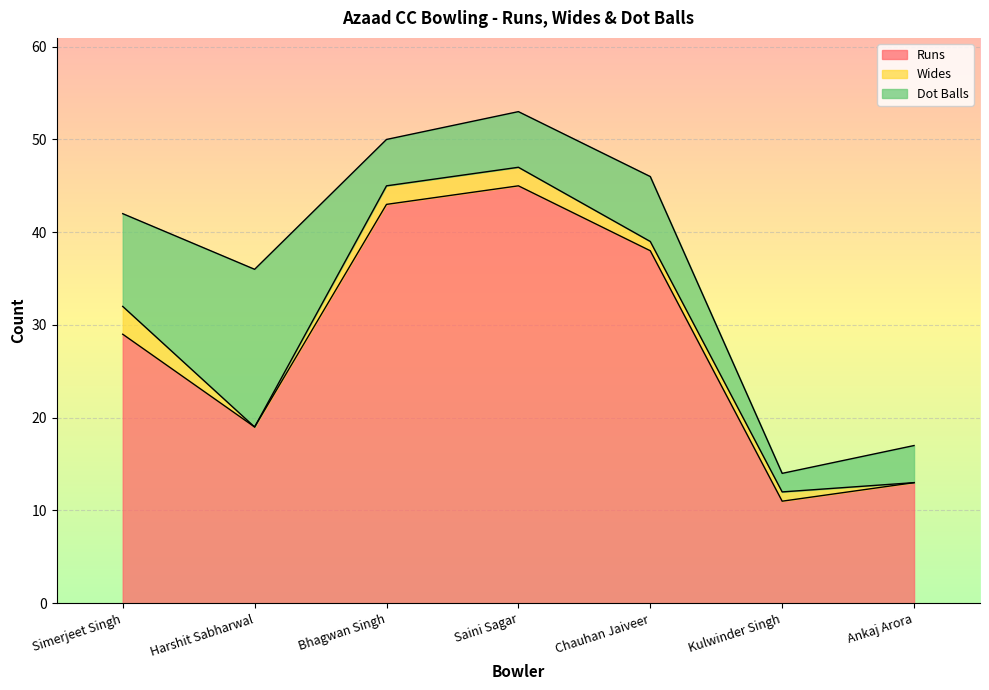

What is the sum of all Dot Balls values?

51